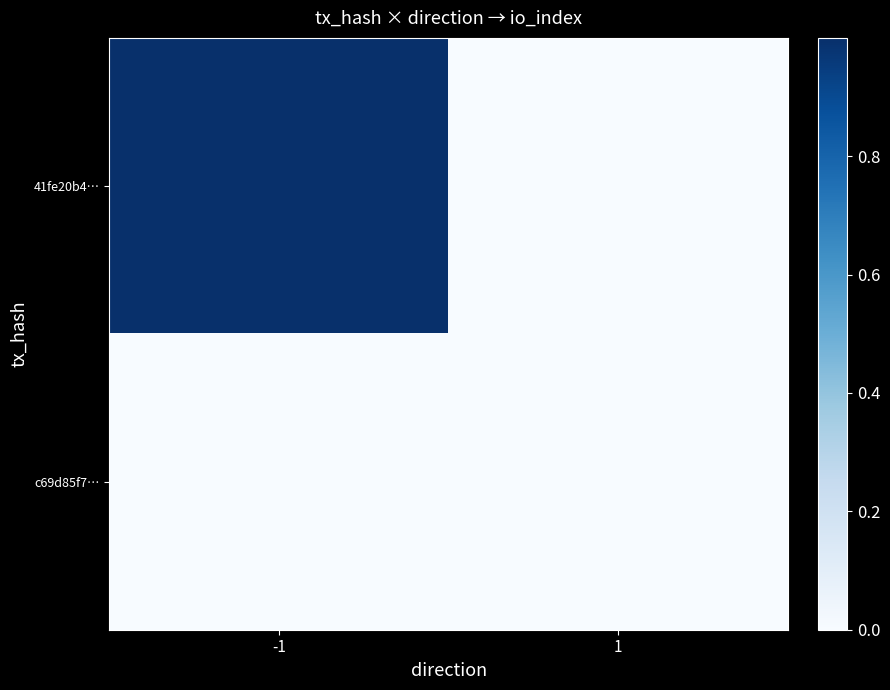

Reading right to left, what are all the values shown in this chart?

41fe20b4…: 1=0	-1=1
c69d85f7…: 1=0	-1=0